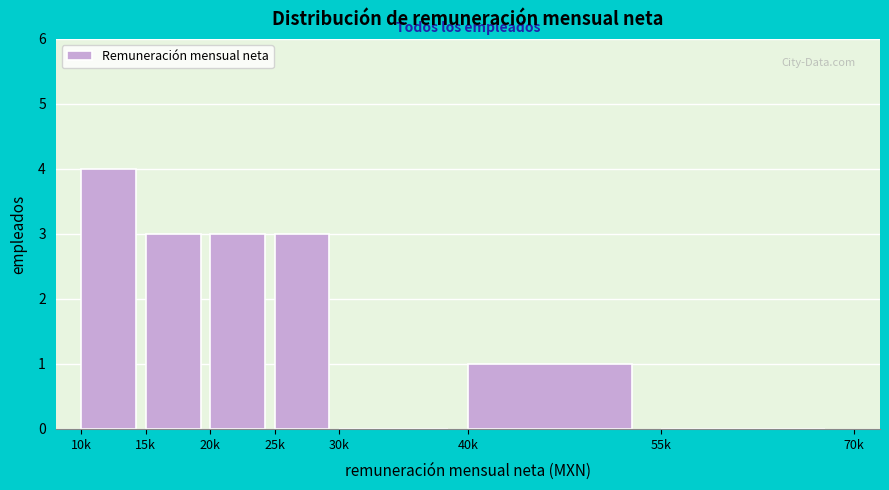

Reading left to right, list all the values displayed in this chart.

10k=4	15k=3	20k=3	25k=3	30k=0	40k=1	55k=0